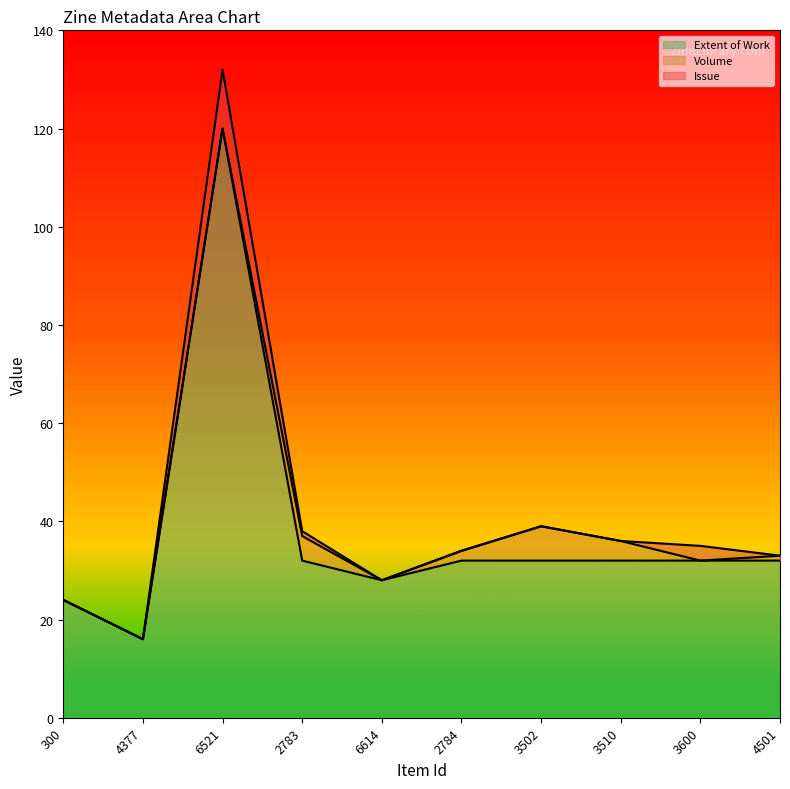

True or false: Volume and Issue intersect in this chart.

True